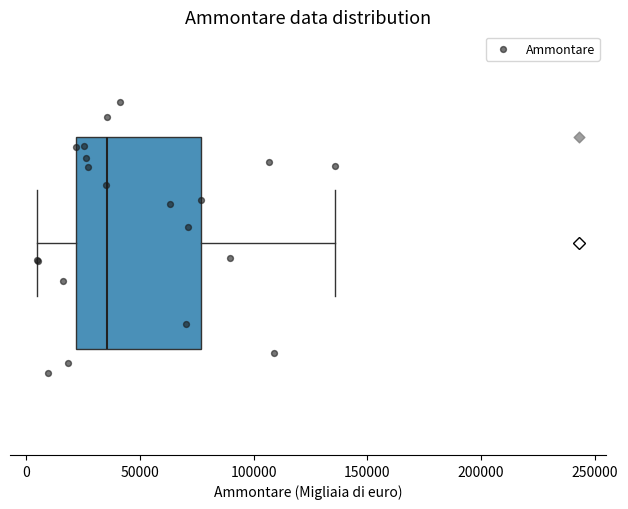

Read this box plot against the x-axis: the position of the median line, the range covered by the box, and the ends of both whiskers. The values are not printed on the chart, so give them approximately, as read against the axis.

median 35000, box 20000 to 75000, whiskers 5000 to 135000